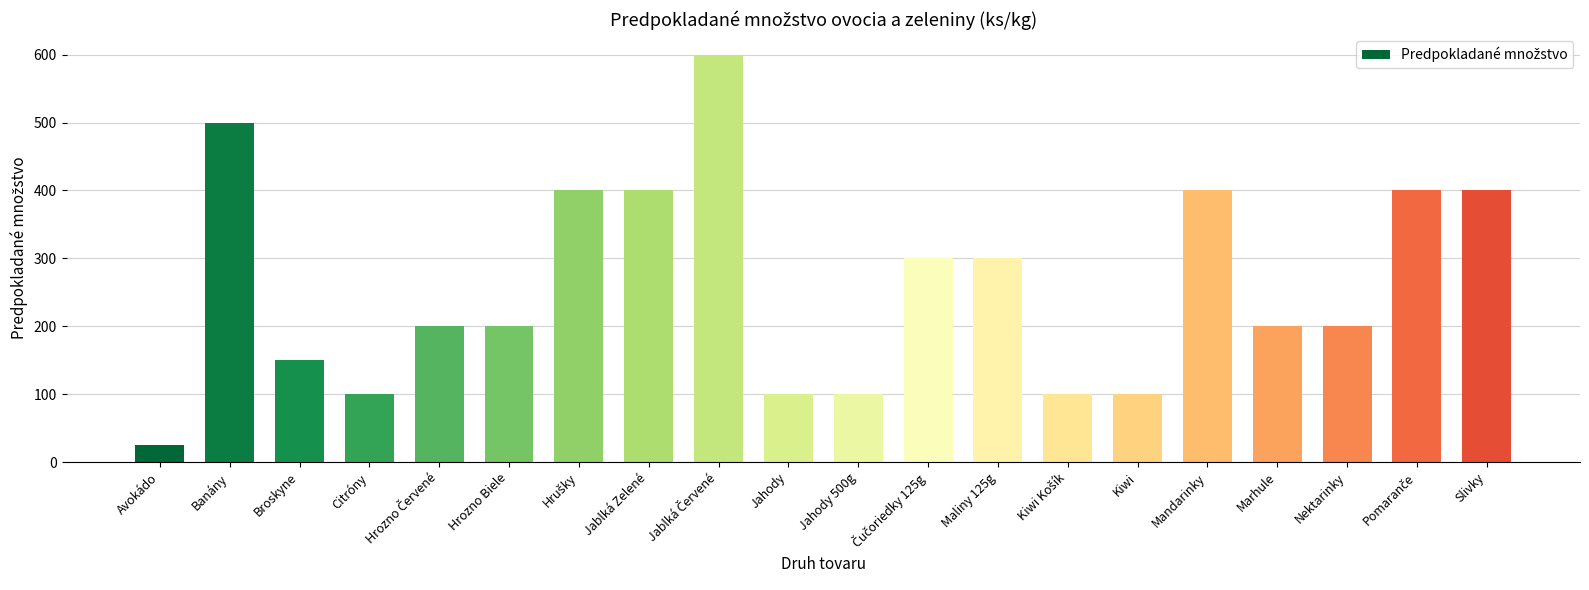

What is the average value?

259